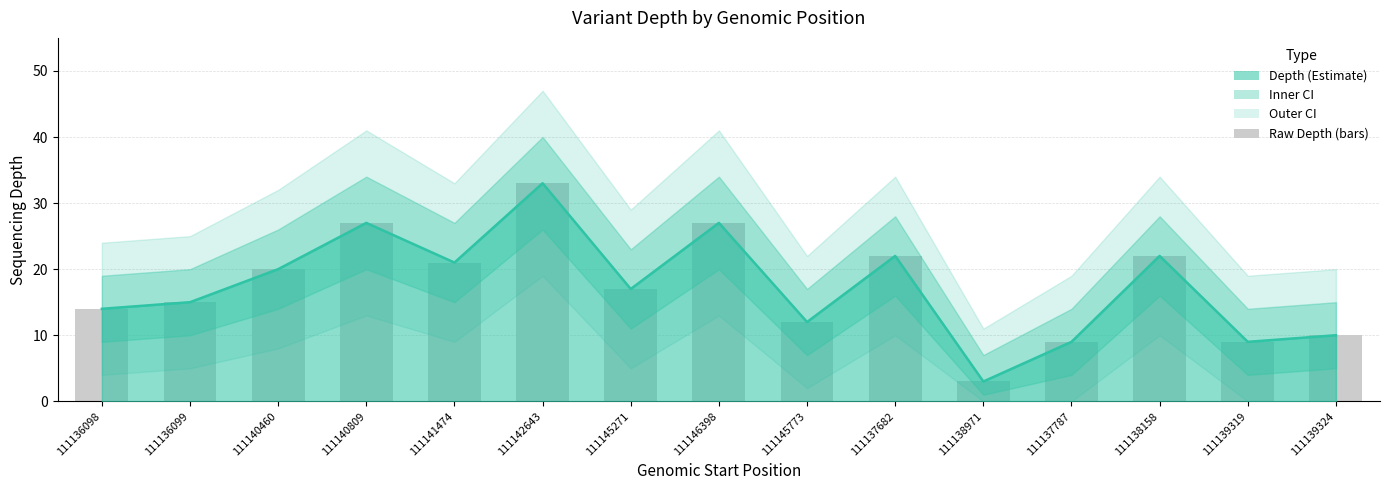

Are the bars horizontal?

No